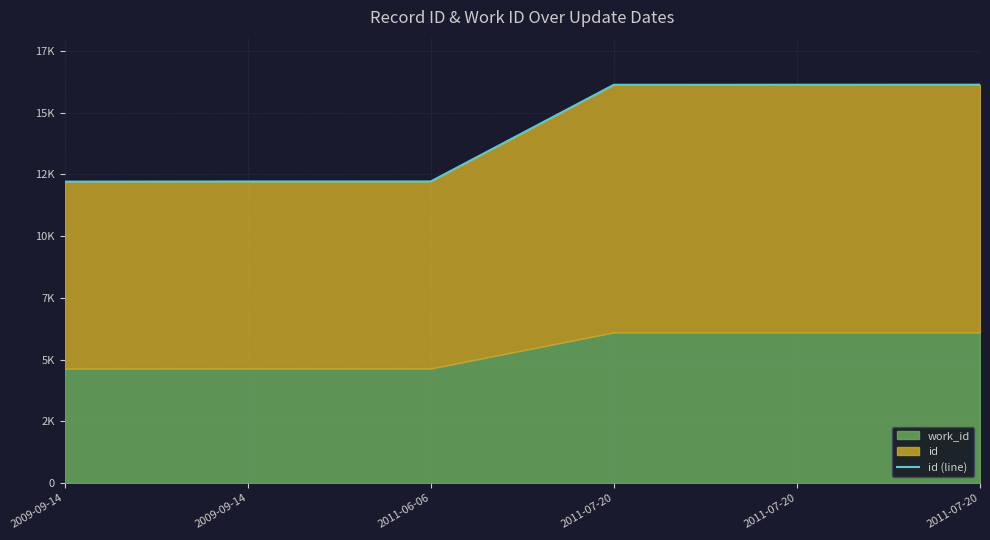

What value does the data have at 2009-09-14, to the nearest 10?

12220